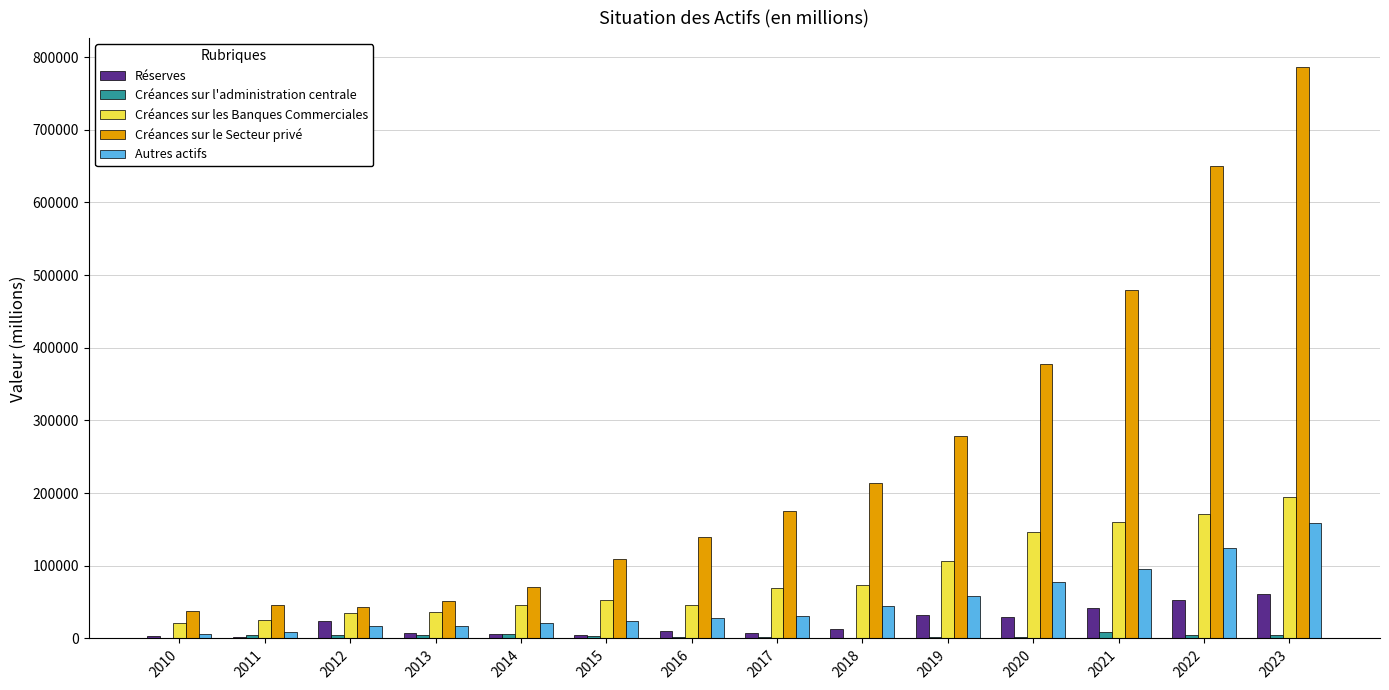

What is the sum of the Créances sur l'administration centrale values at 2011 and 2015?

7156.1